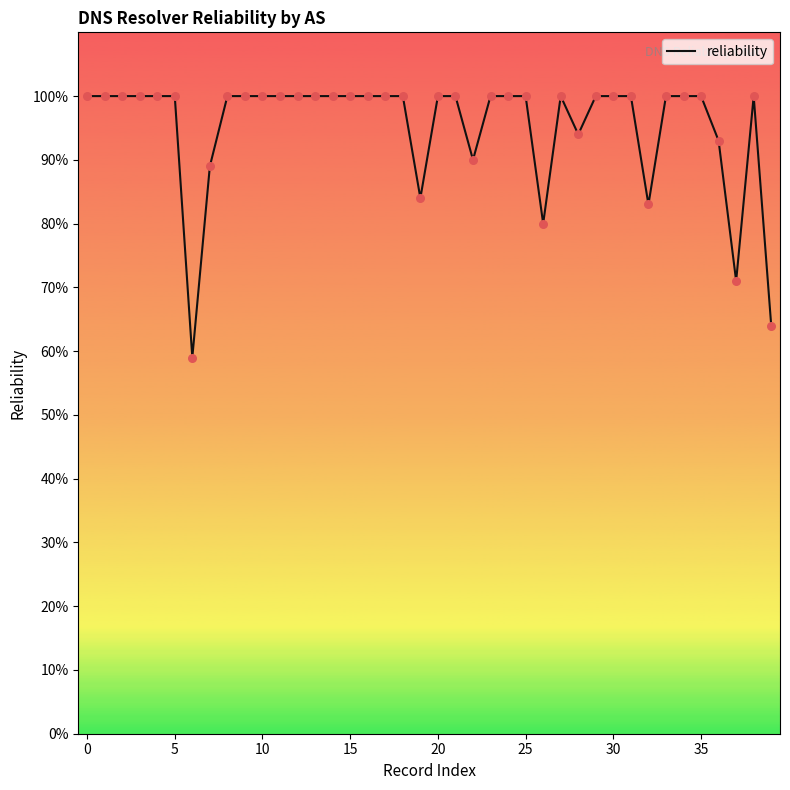

Which has a higher value, 30 or 26?

30